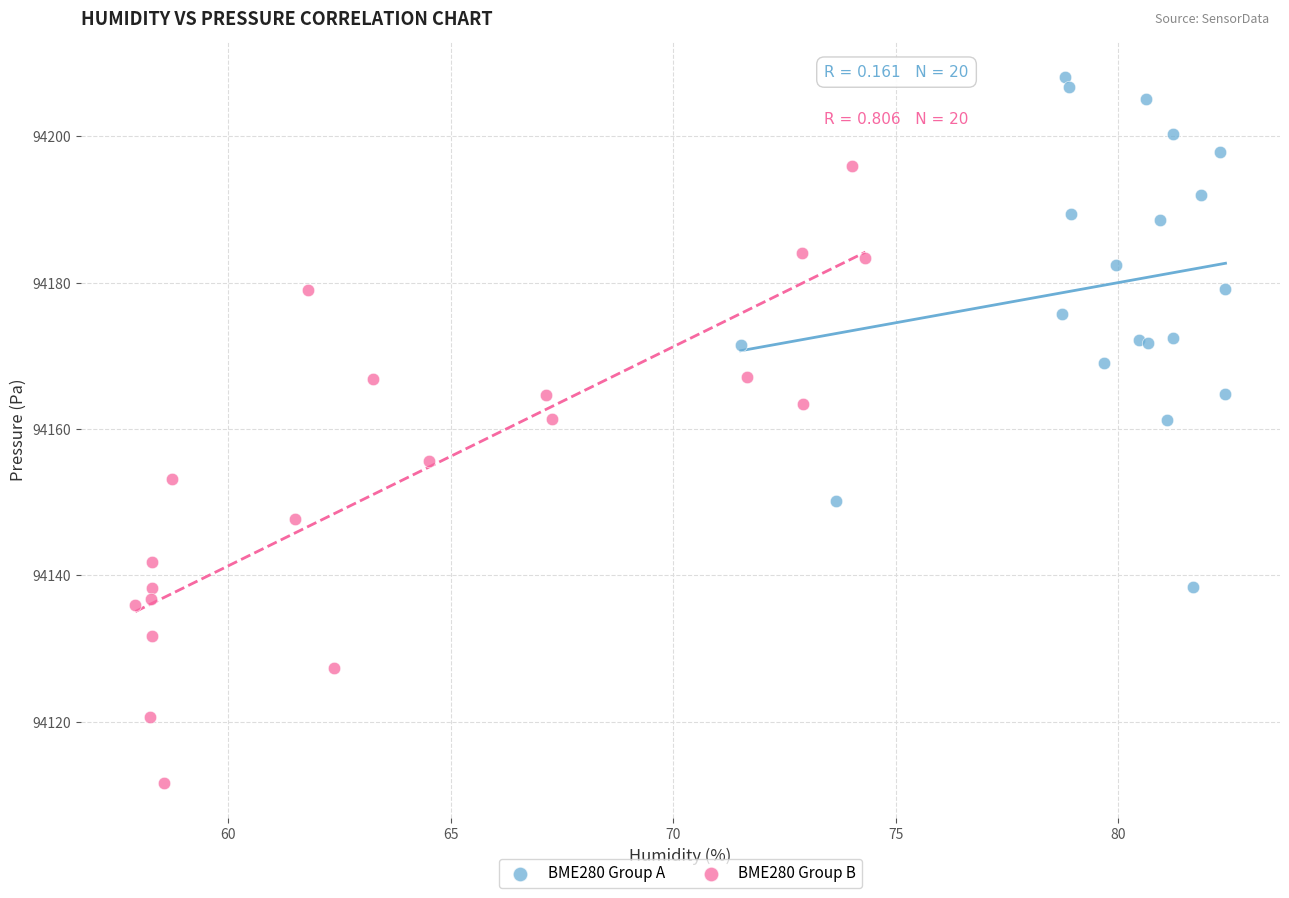

Which series reaches the maximum Y coordinate?

BME280 Group A